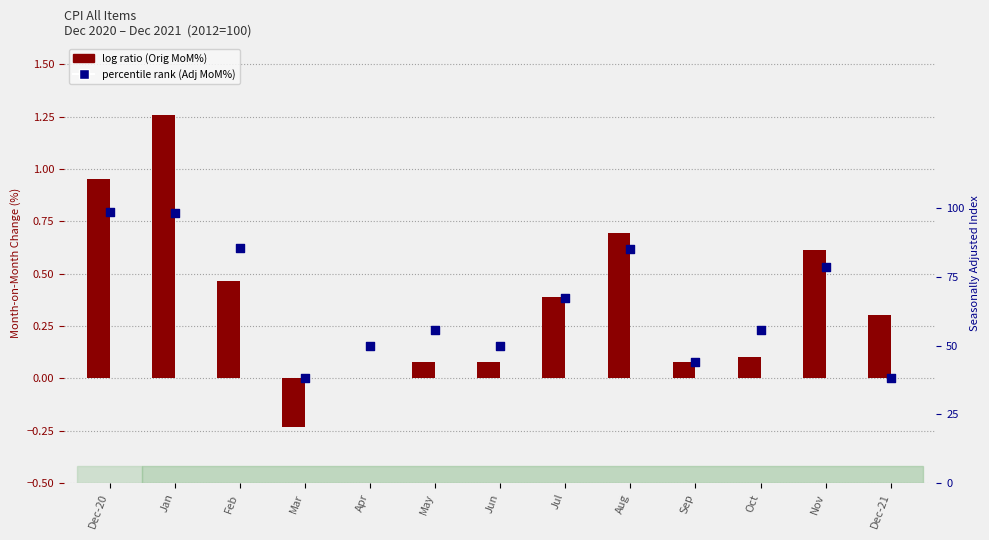

At which category is the sum across all series the highest?

Jan